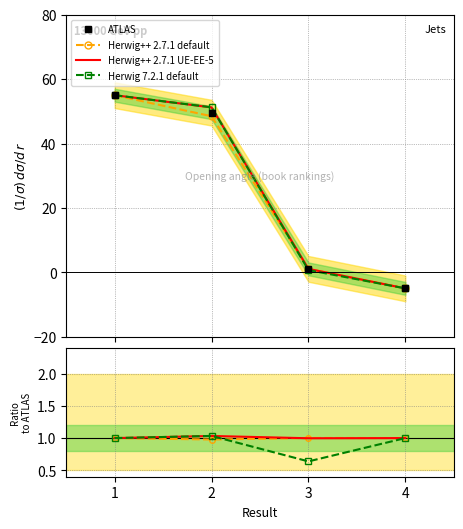

At which category does the chart reach its peak across all series?

1